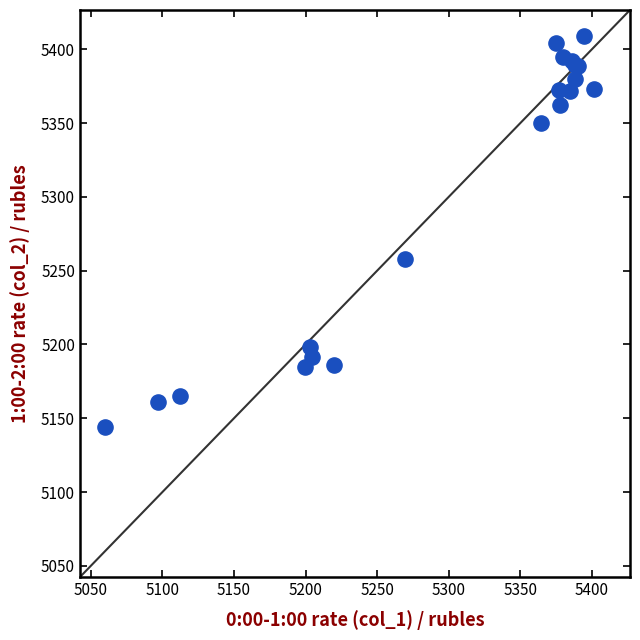

What Y value in the scatter plot is closest to 5276?

5257.8